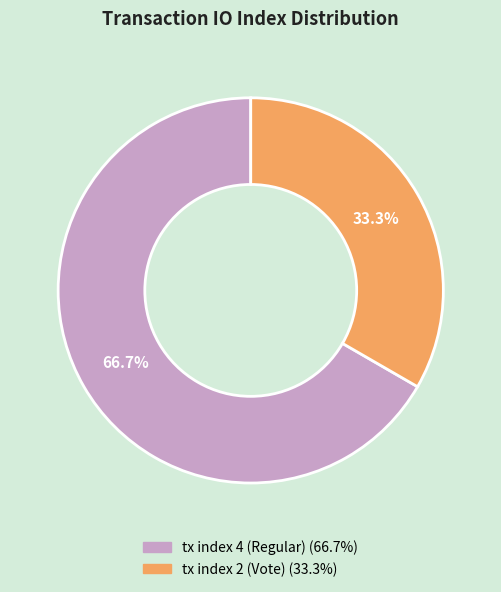

To the nearest percent, what is the difference between the largest and smallest slice percentages?

33%